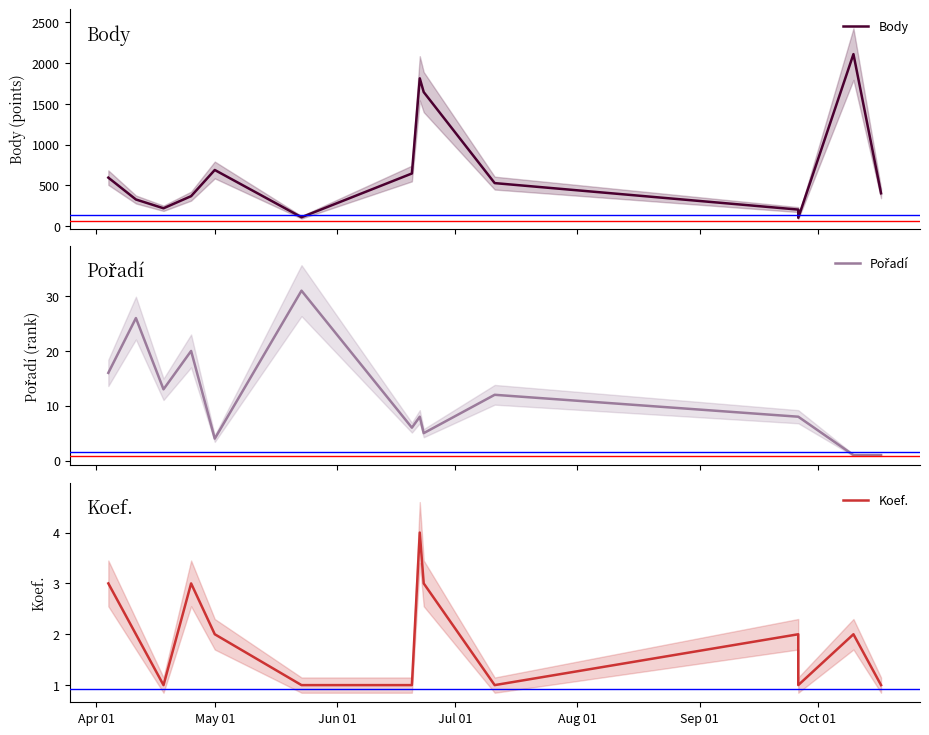

Reading right to left, transcribe all the data shown in this chart.

Body: 402	2110	101	202	527	1644	1813	645	108	688	367	218	326	594
Pořadí: 1	1	8	8	12	5	8	6	31	4	20	13	26	16
Koef.: 1	2	1	2	1	3	4	1	1	2	3	1	2	3